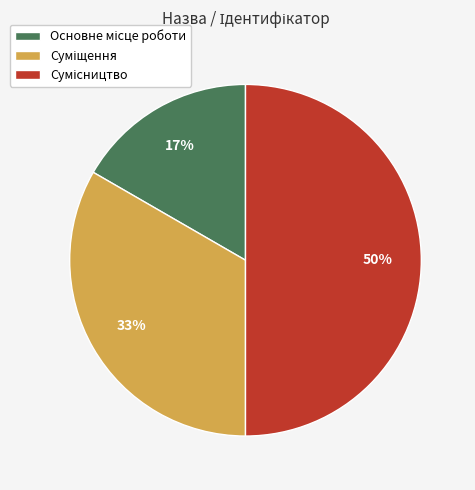

To the nearest percent, what is the difference between the largest and smallest slice percentages?

33%